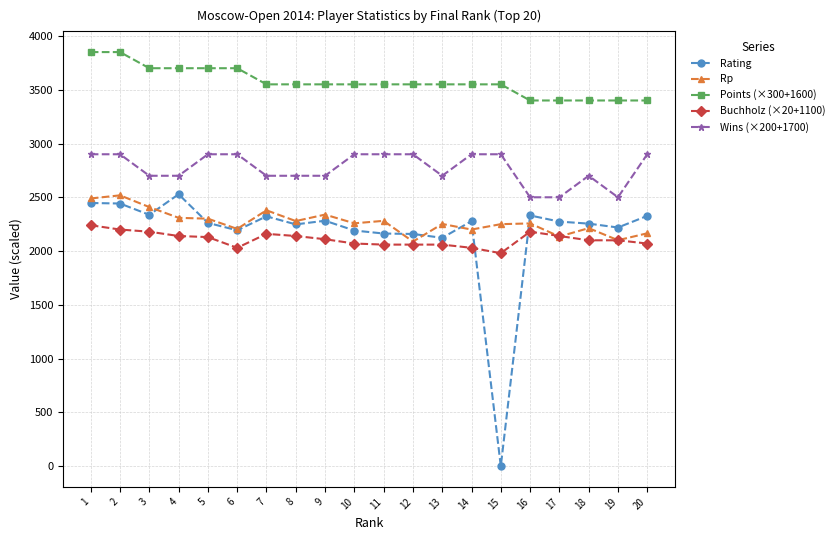

True or false: Buchholz (×20+1100) and Points (×300+1600) cross at least once.

False